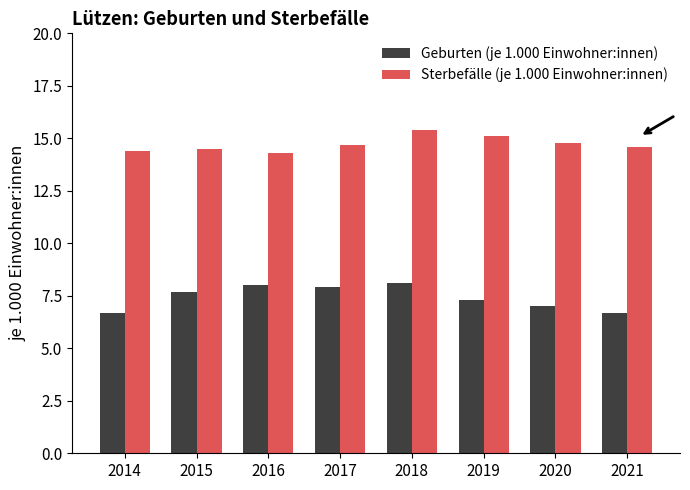

True or false: Geburten (je 1.000 Einwohner:innen) has a value of 2.3 at 2015.

False